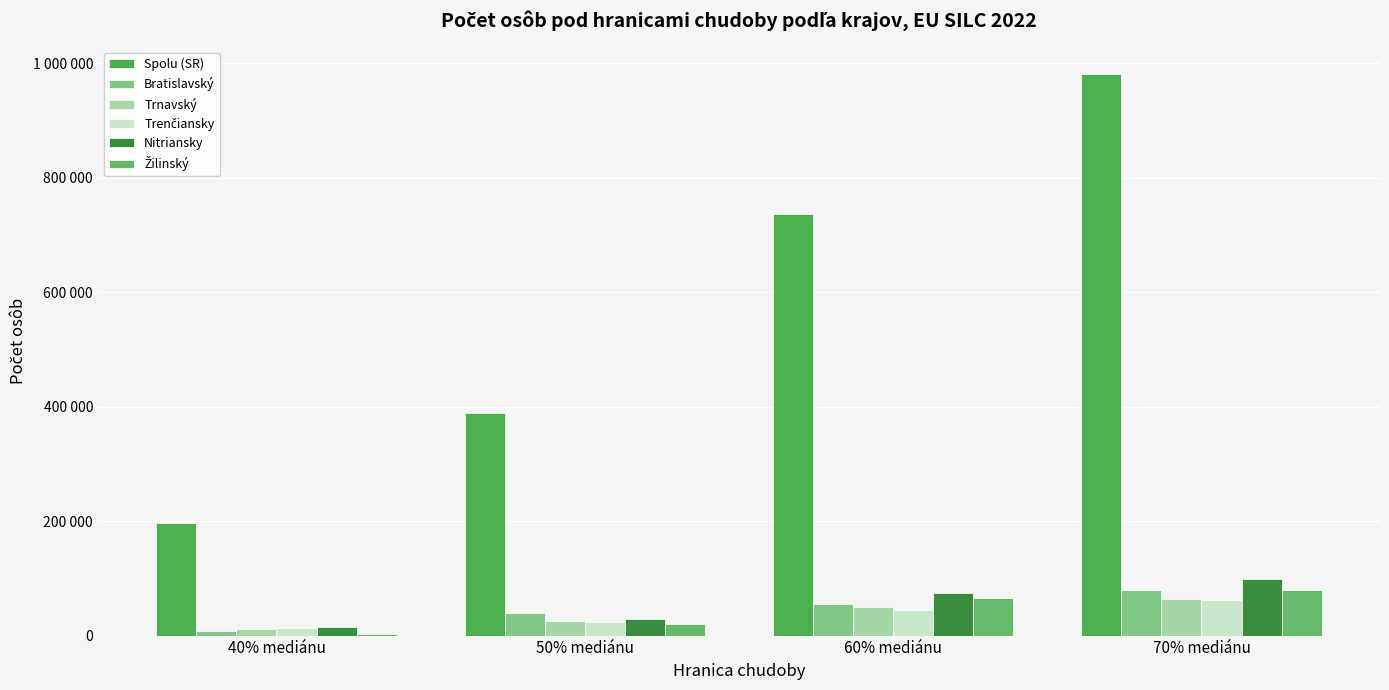

Reading right to left, transcribe all the data shown in this chart.

Spolu (SR): 70% mediánu=979944	60% mediánu=735725	50% mediánu=388698	40% mediánu=196608
Bratislavský: 70% mediánu=79778	60% mediánu=55629	50% mediánu=38818	40% mediánu=7884
Trnavský: 70% mediánu=63202	60% mediánu=50001	50% mediánu=25613	40% mediánu=10668
Trenčiansky: 70% mediánu=62810	60% mediánu=44632	50% mediánu=22991	40% mediánu=13001
Nitriansky: 70% mediánu=98661	60% mediánu=74344	50% mediánu=29758	40% mediánu=14739
Žilinský: 70% mediánu=78822	60% mediánu=65647	50% mediánu=19454	40% mediánu=2607